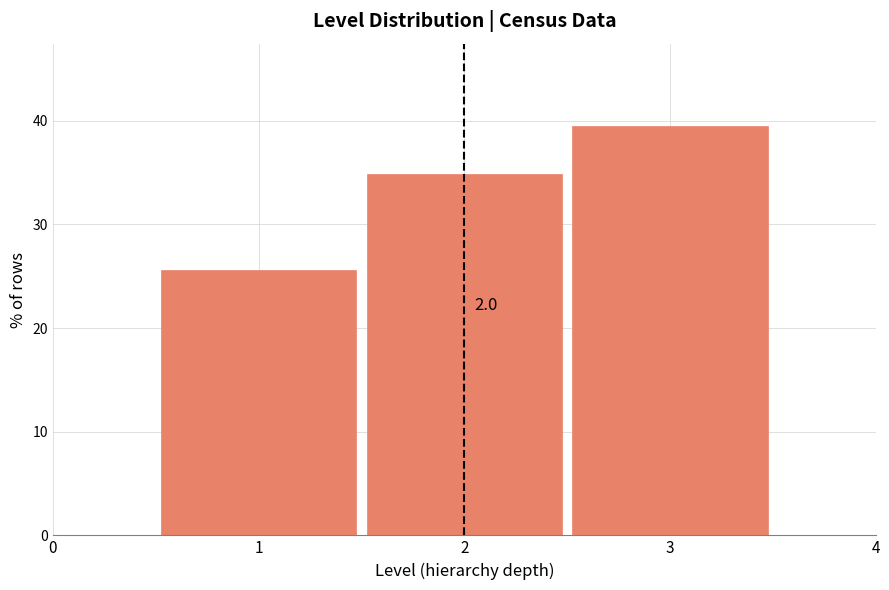

Over which range of the x-axis is the bar tallest?

2.5 to 3.5